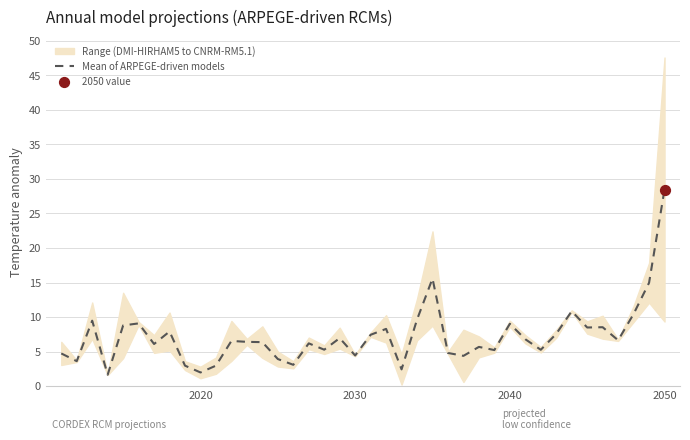

The Mean of ARPEGE-driven models series shows 4.4 at 2030. True or false?

True